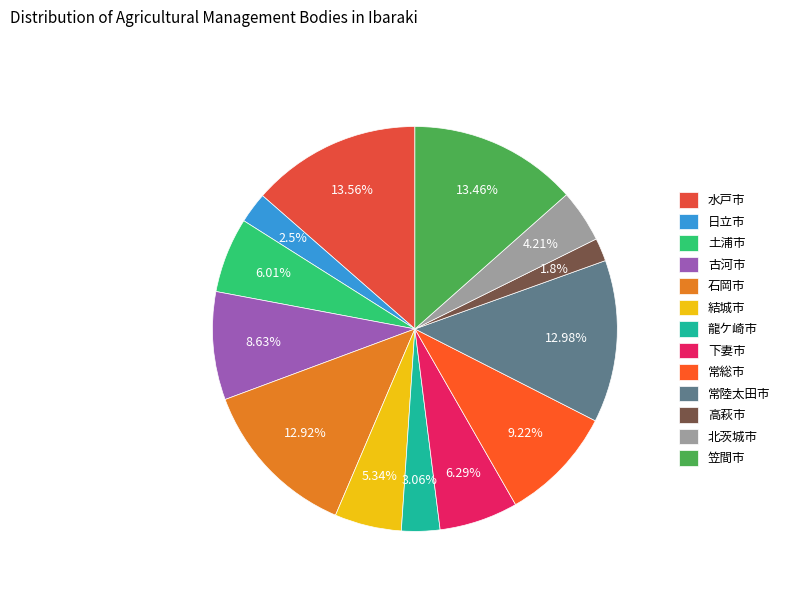

To the nearest percent, what percentage of the pie is 北茨城市?

4%